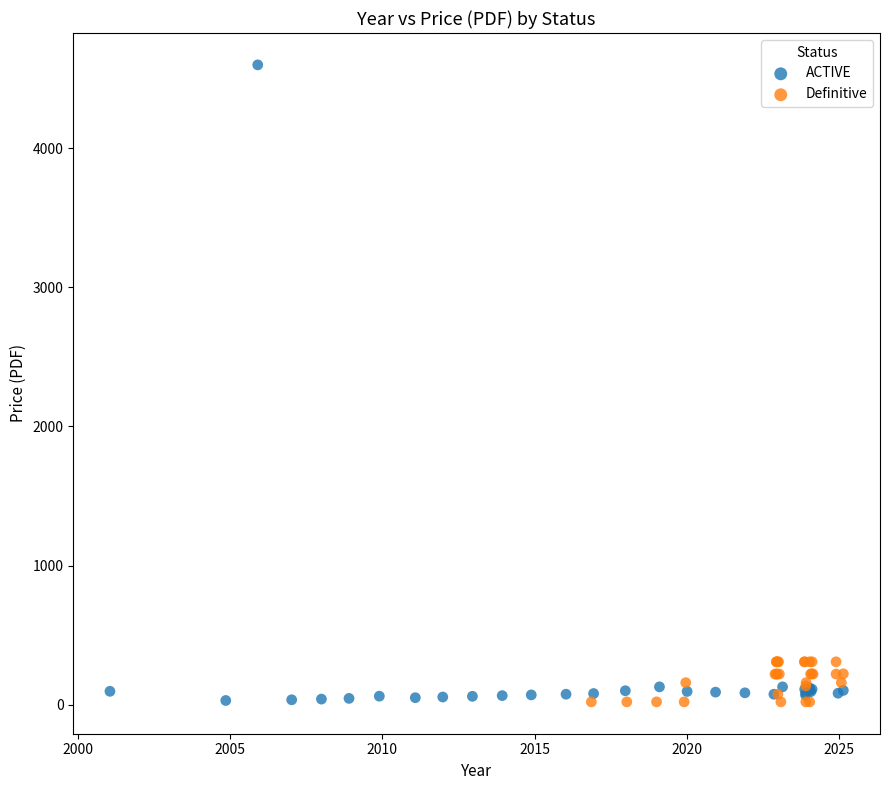

Which series has the widest spread of Y values?

ACTIVE